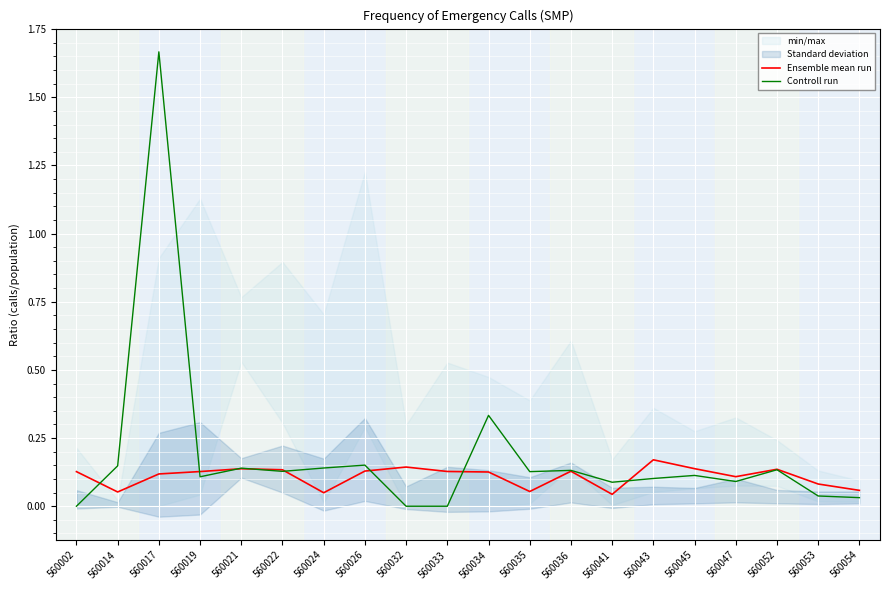

Is it true that Controll run equals 0.1 at 560036?

True